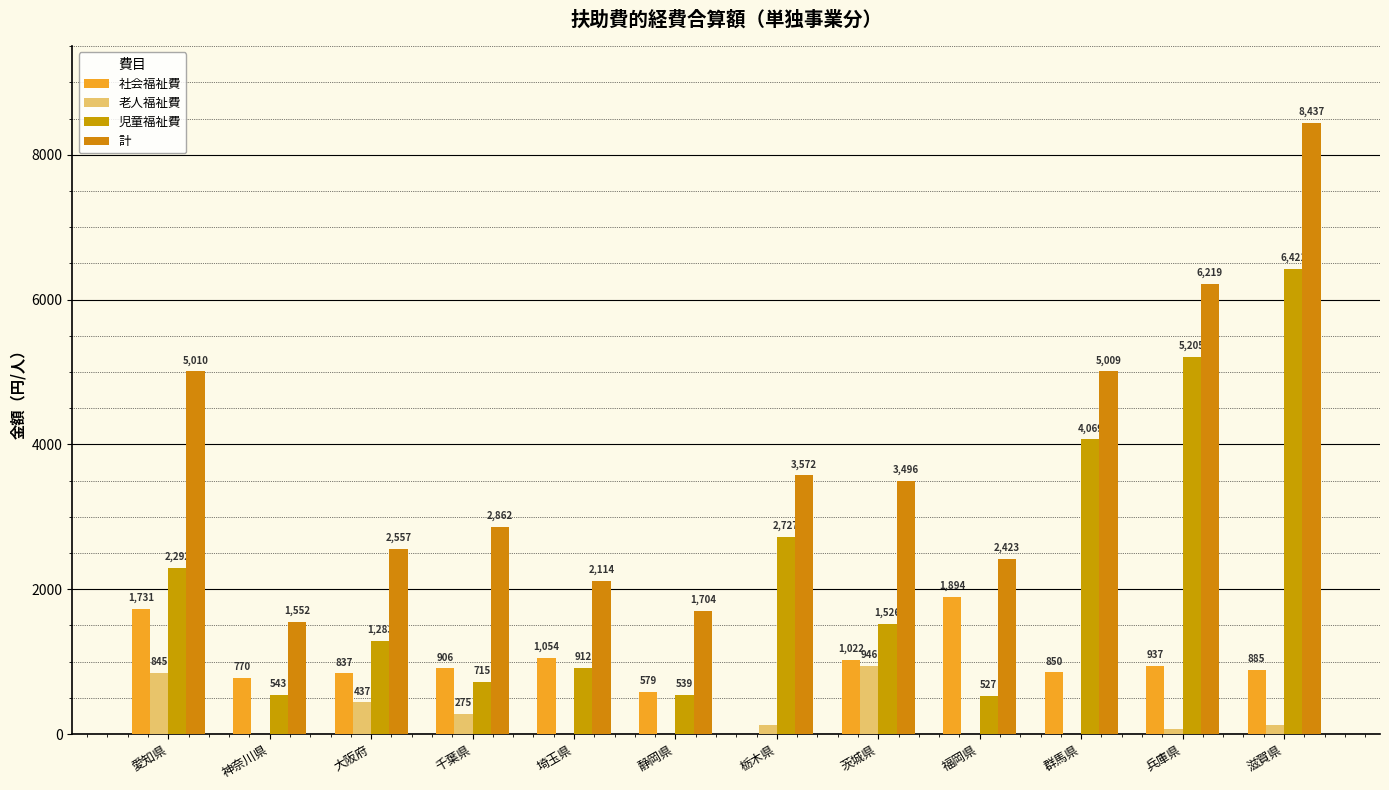

Which series changed the most between 静岡県 and 滋賀県?

計